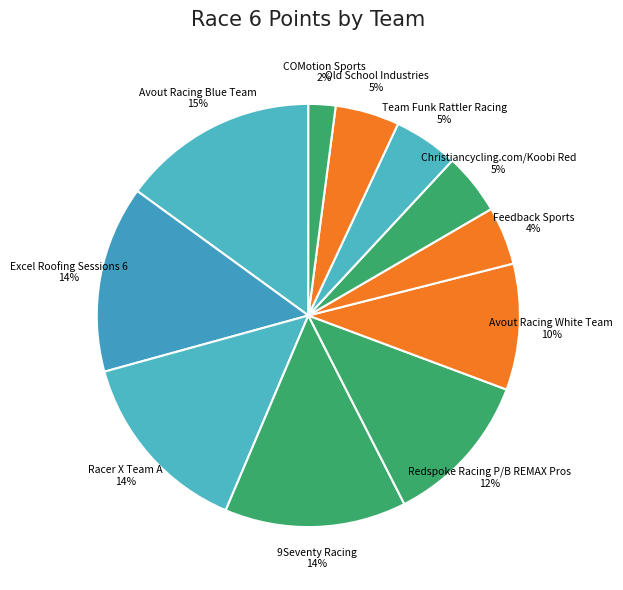

The Excel Roofing Sessions 6 slice represents 21% of the pie. True or false?

False